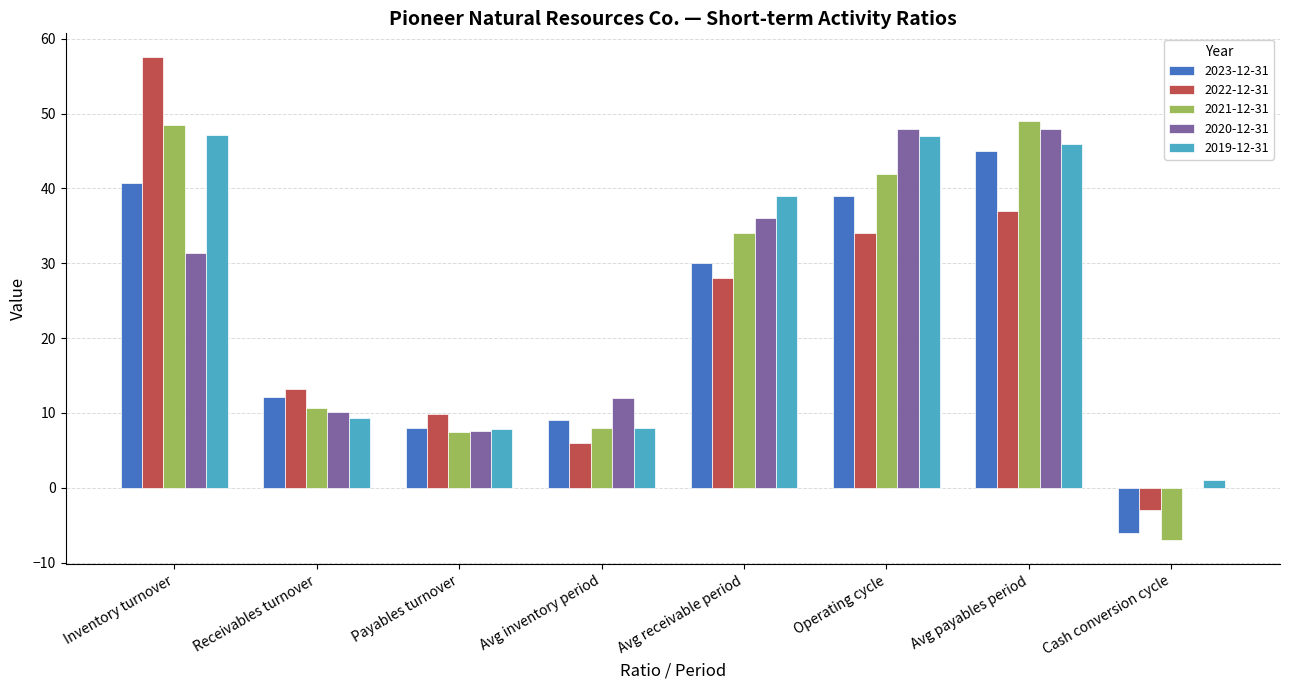

Are the bars horizontal?

No